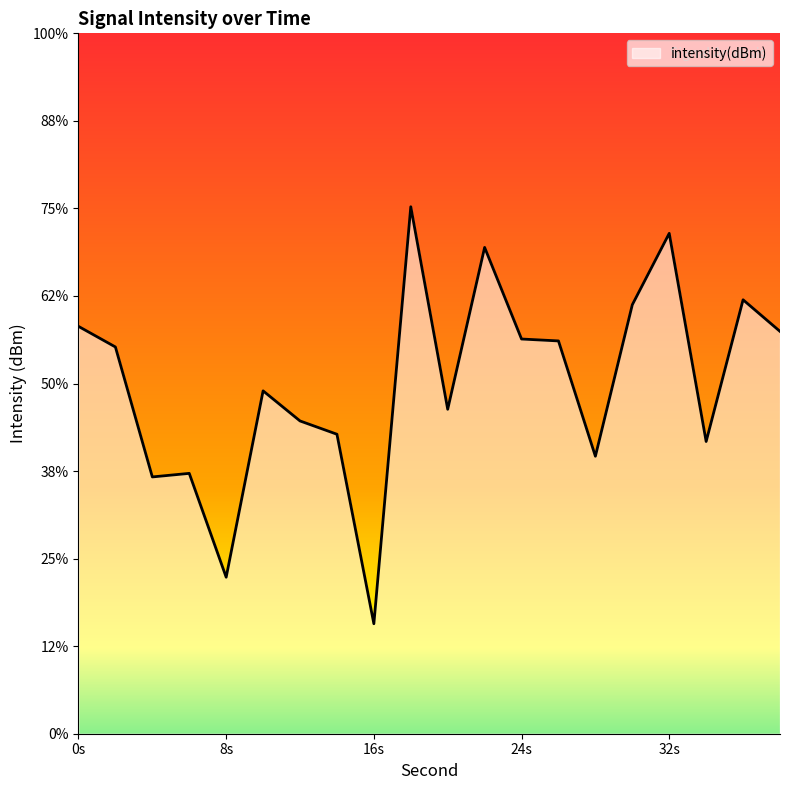

Reading left to right, list all the values displayed in this chart.

-118.3	-118.6	-120.1	-120.0	-121.2	-119.1	-119.4	-119.6	-121.7	-117.0	-119.3	-117.4	-118.5	-118.5	-119.8	-118.1	-117.3	-119.7	-118.0	-118.4